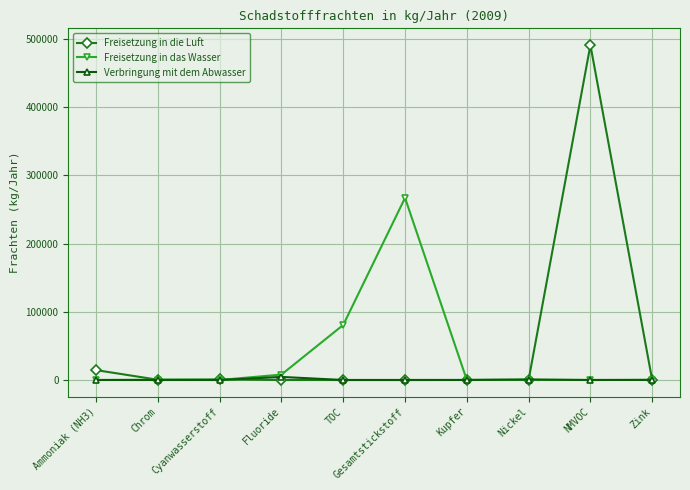

Which series changed the most between Ammoniak (NH3) and NMVOC?

Freisetzung in die Luft